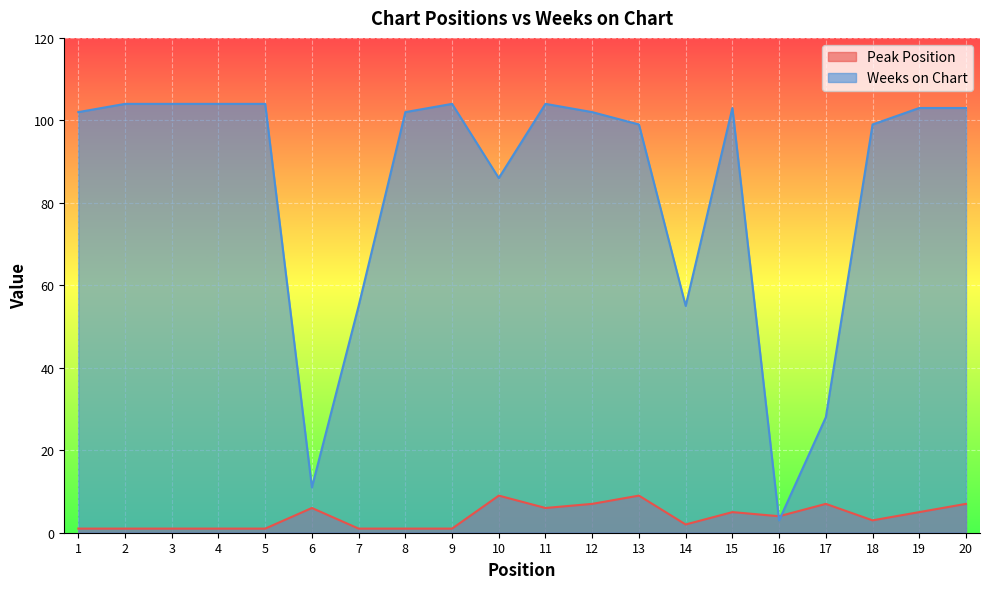

Which label corresponds to the largest value in the chart?

2